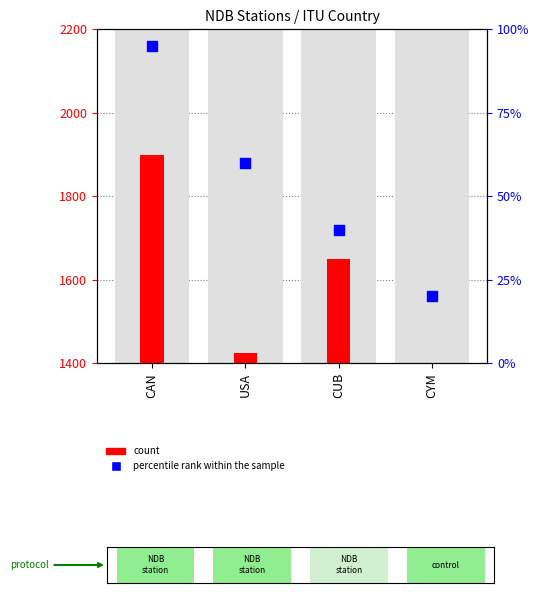

What is the change in value from CAN to CYM?

-75